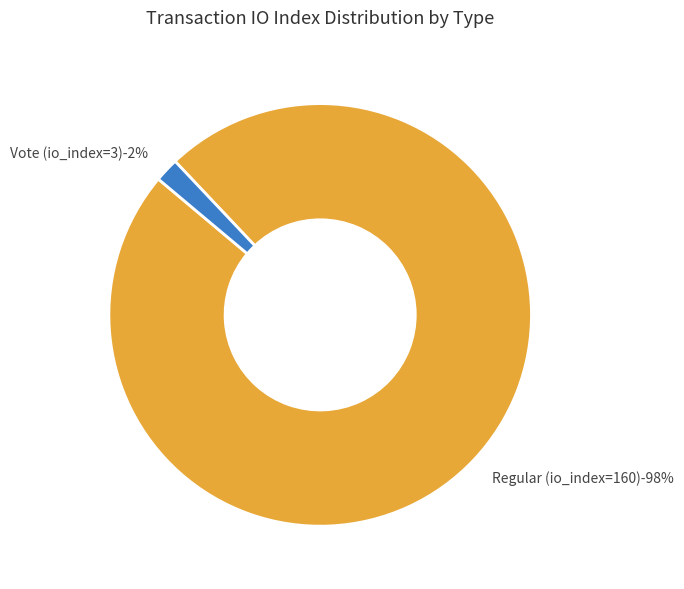

Combined, do Regular (io_index=160) and Vote (io_index=3) account for over 50%?

Yes